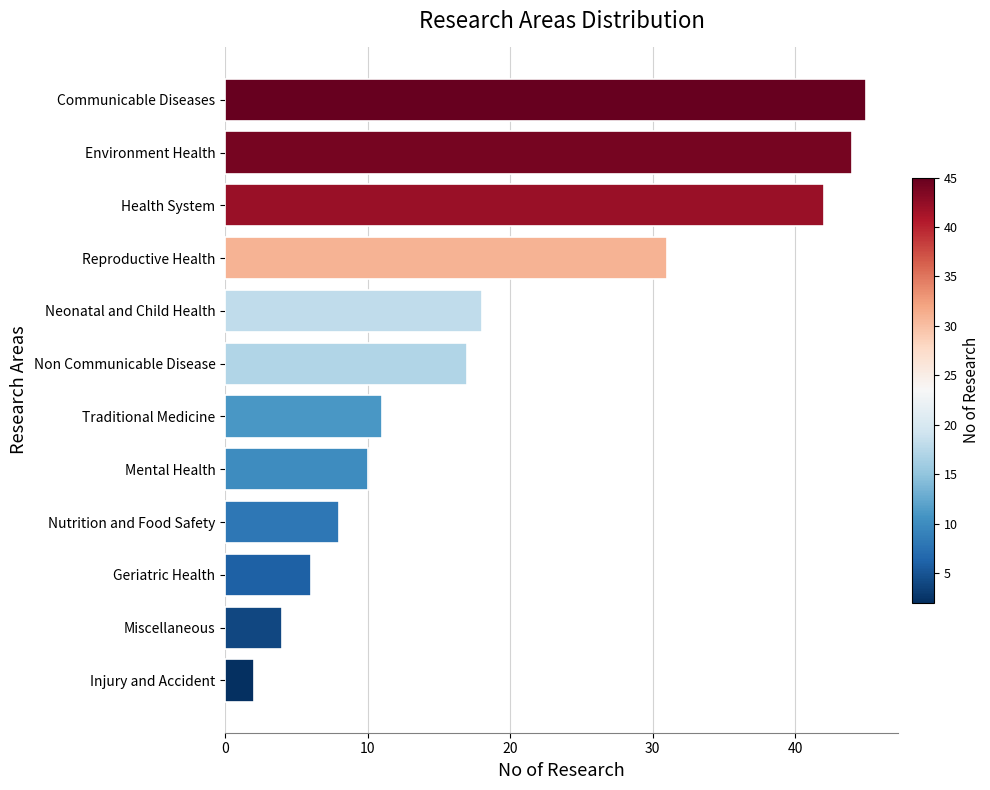

Reading bottom to top, list all the values displayed in this chart.

Injury and Accident=2	Miscellaneous=4	Geriatric Health=6	Nutrition and Food Safety=8	Mental Health=10	Traditional Medicine=11	Non Communicable Disease=17	Neonatal and Child Health=18	Reproductive Health=31	Health System=42	Environment Health=44	Communicable Diseases=45